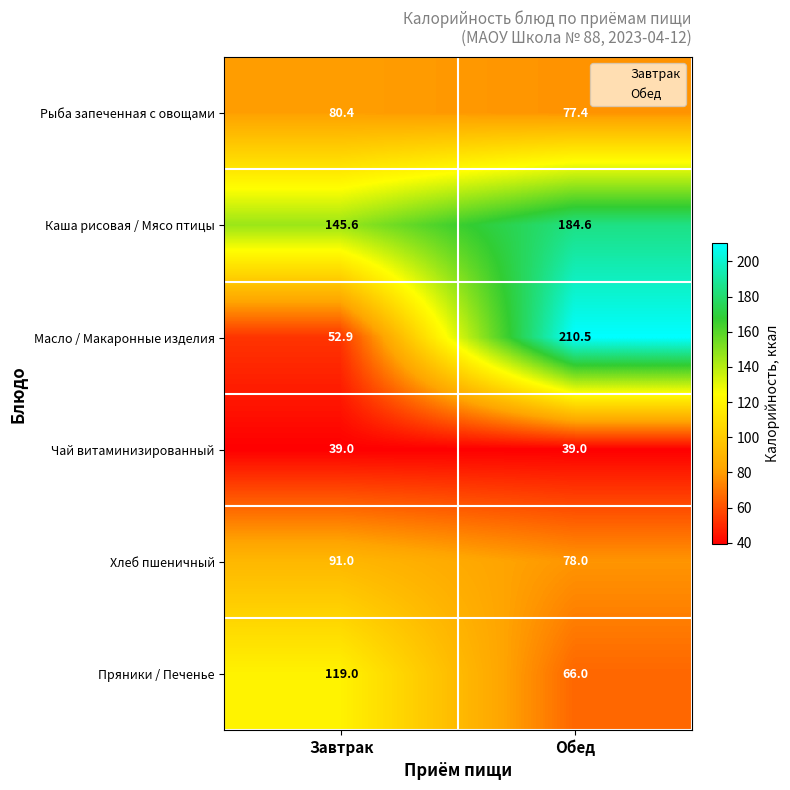

Is it true that Масло / Макаронные изделия equals 210.5 at Обед?

True